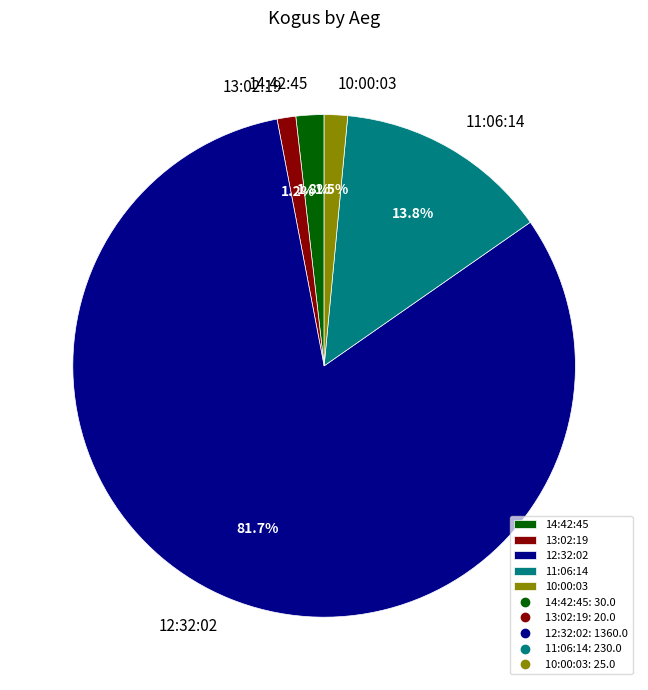

Does 10:00:03 represent more than half of the total?

No